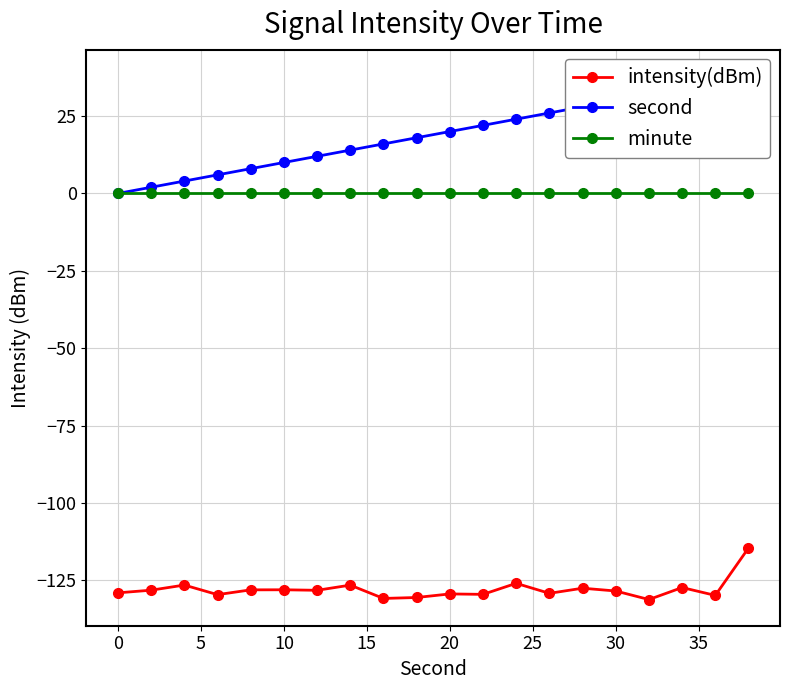

What are all the series names shown in the legend?

intensity(dBm), second, minute